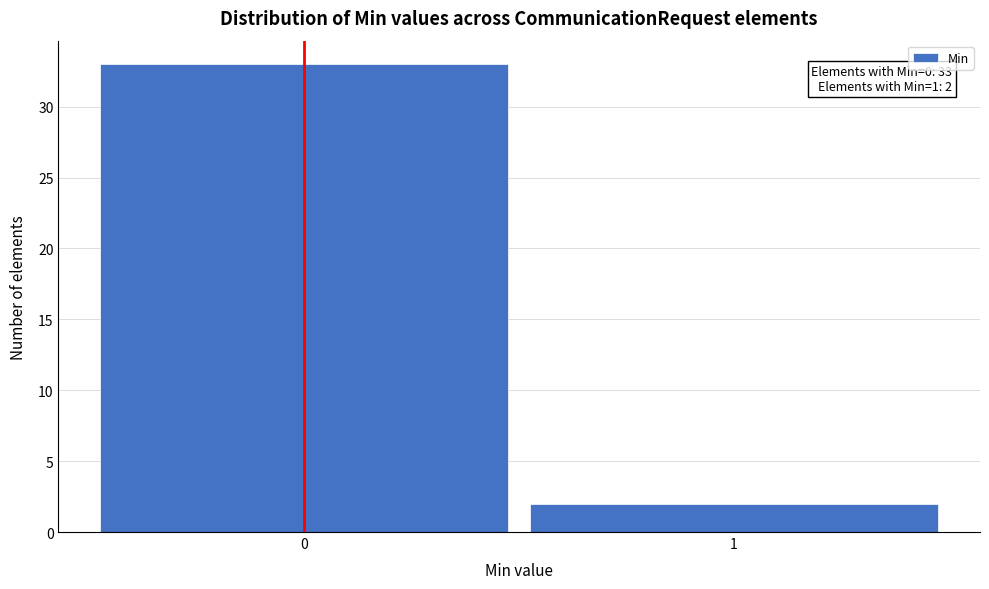

Reading left to right, what are all the values shown in this chart?

0=33	1=2